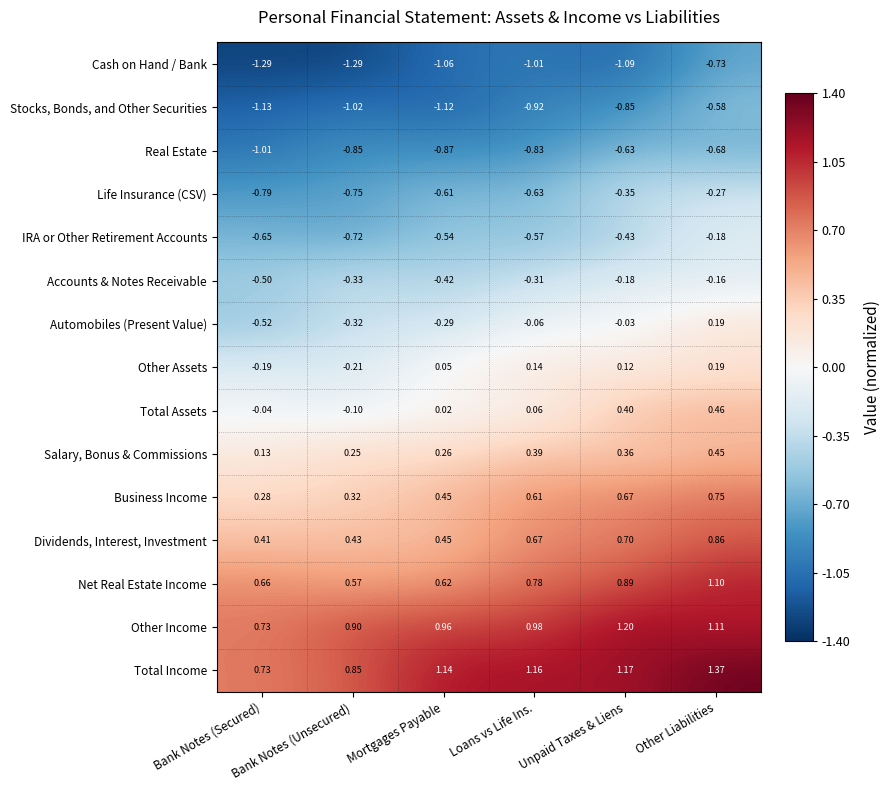

Which category has the lowest value in the Salary, Bonus & Commissions series?

Bank Notes (Secured)